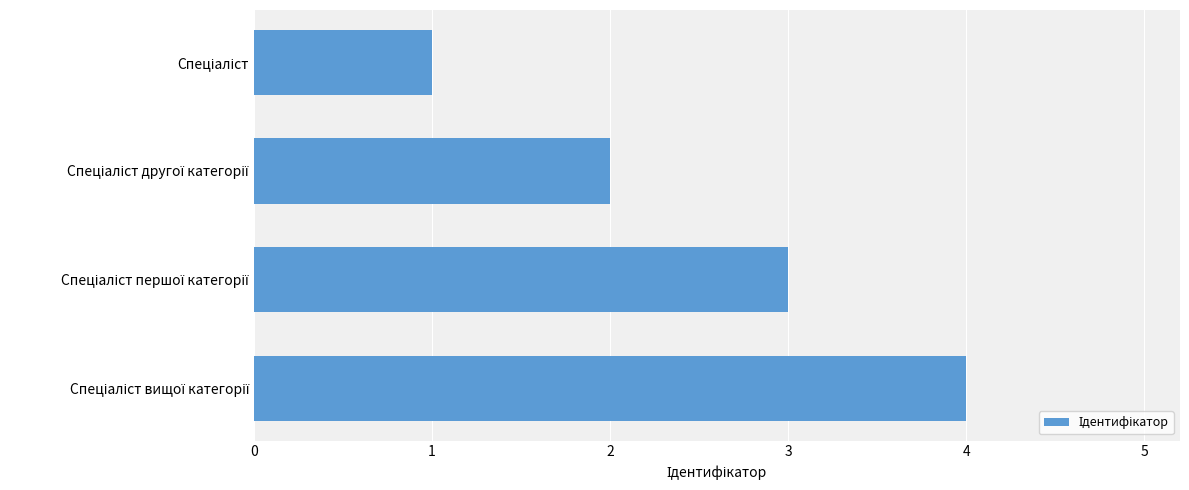

What is the maximum value shown in the chart?

4